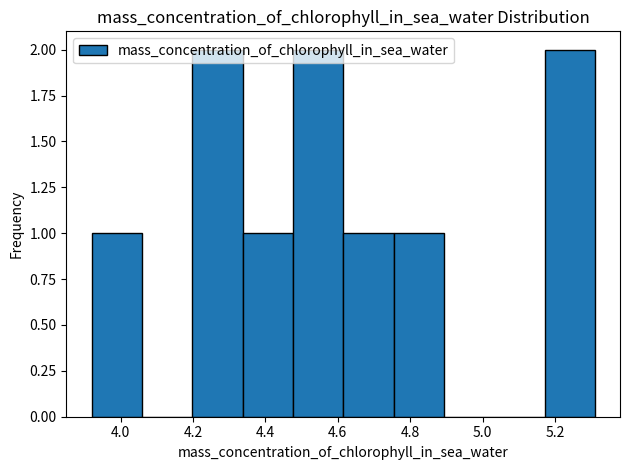

Reading left to right, list every bar in this chart as the range it spans on the x-axis followed by its height. Neither the bar edges nor the heights are printed on the chart, so give them approximately, as read against the axes.

3.92 to 4.06: 1
4.06 to 4.20: 0
4.20 to 4.34: 2
4.34 to 4.48: 1
4.48 to 4.62: 2
4.62 to 4.76: 1
4.76 to 4.90: 1
4.90 to 5.04: 0
5.04 to 5.18: 0
5.18 to 5.32: 2